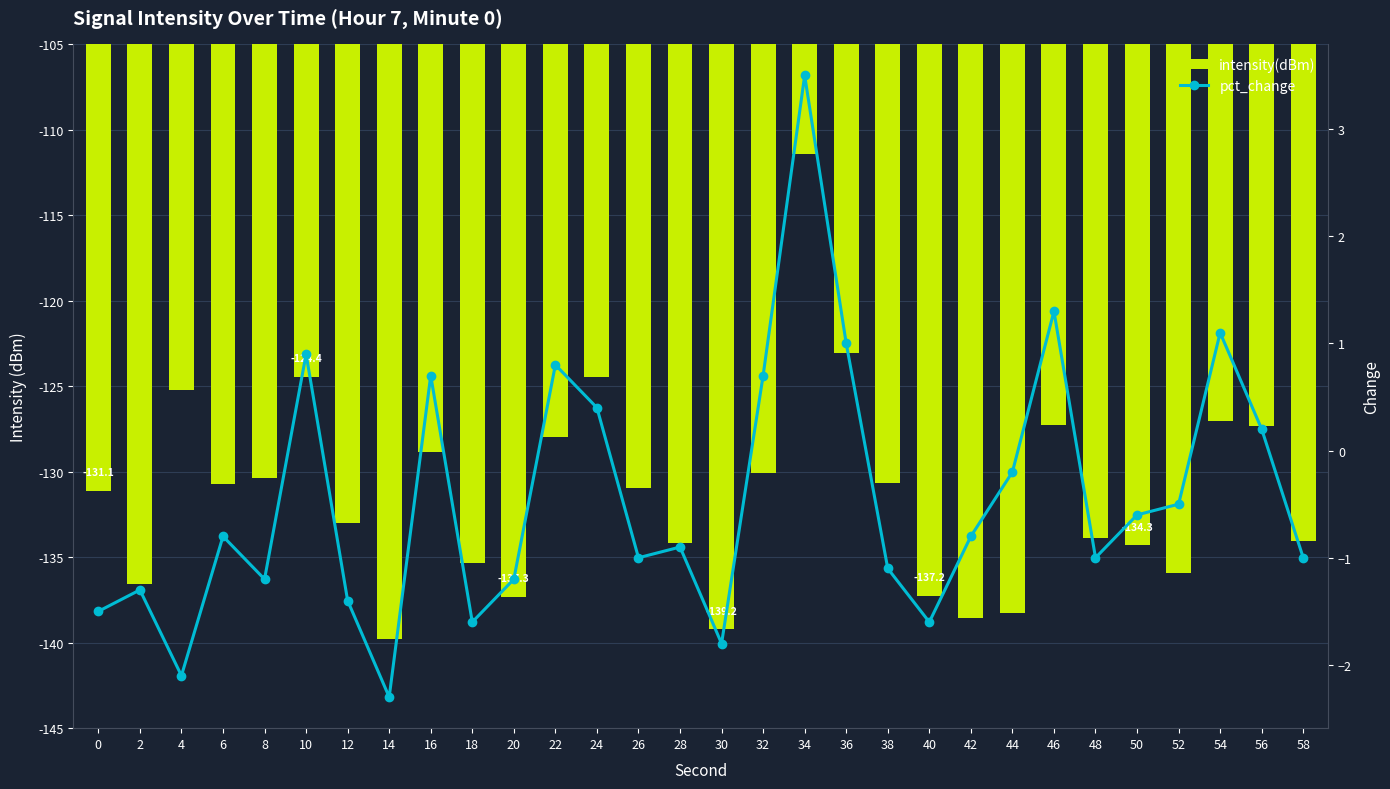

Which has a higher value, 2 or 30?

2